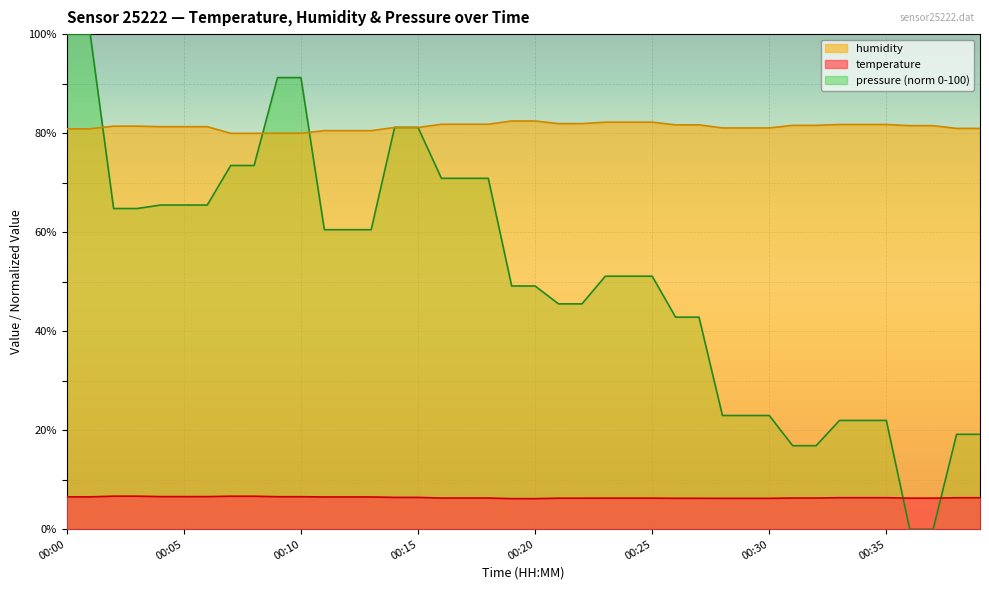

Where is temperature nearest to the value 6?

00:19